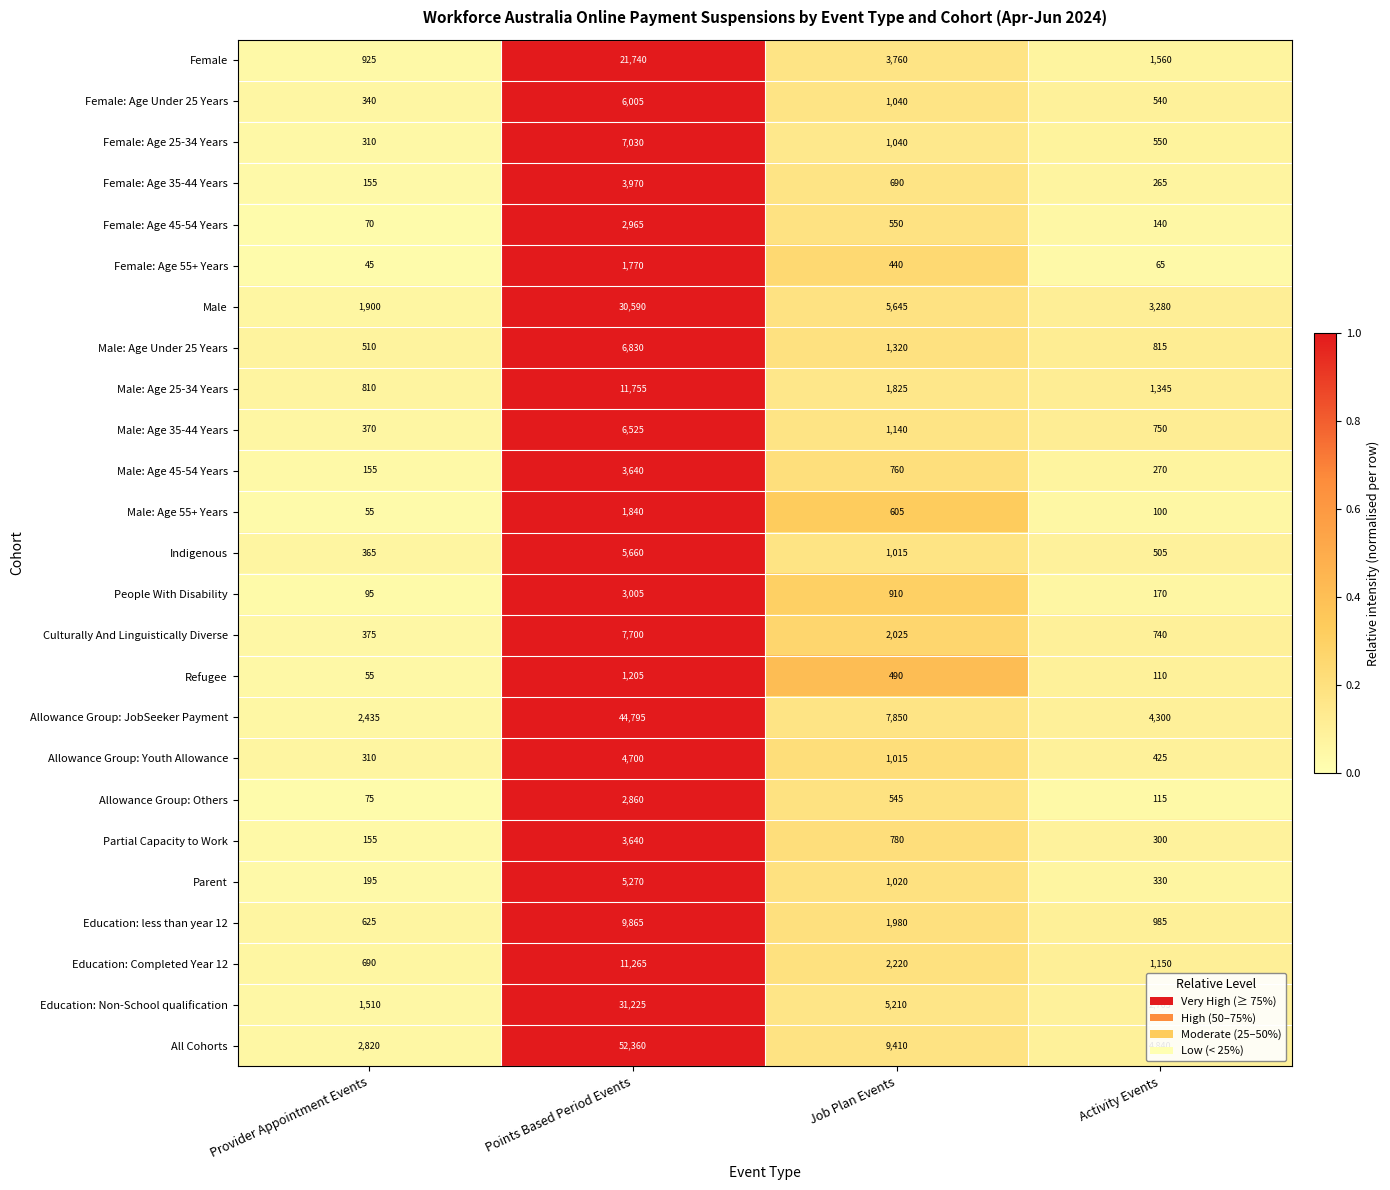

Where does the Indigenous series first go above 1015?

Points Based Period Events